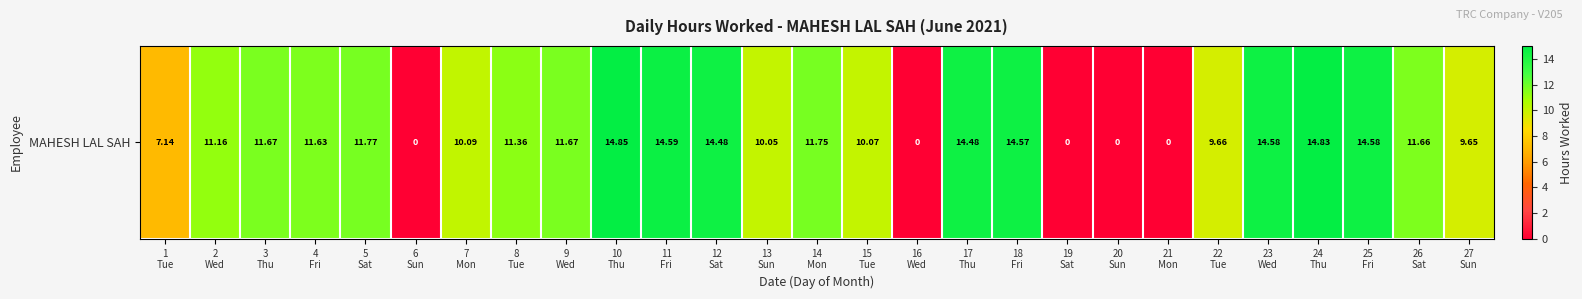

How many values exceed 11?

16